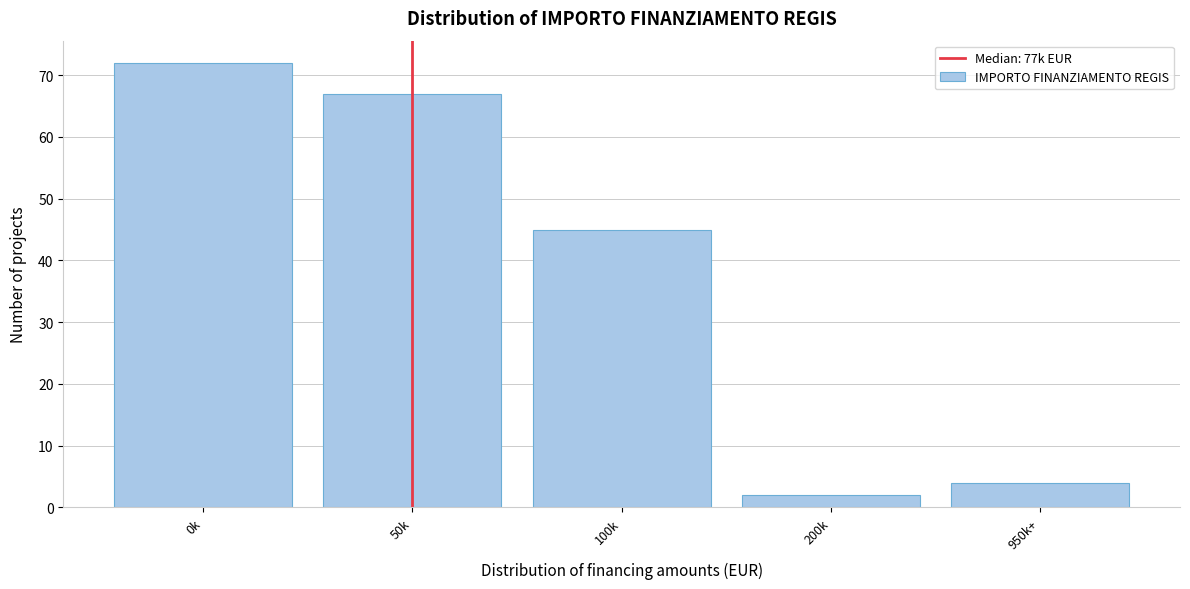

Reading left to right, transcribe all the data shown in this chart.

72	67	45	2	4